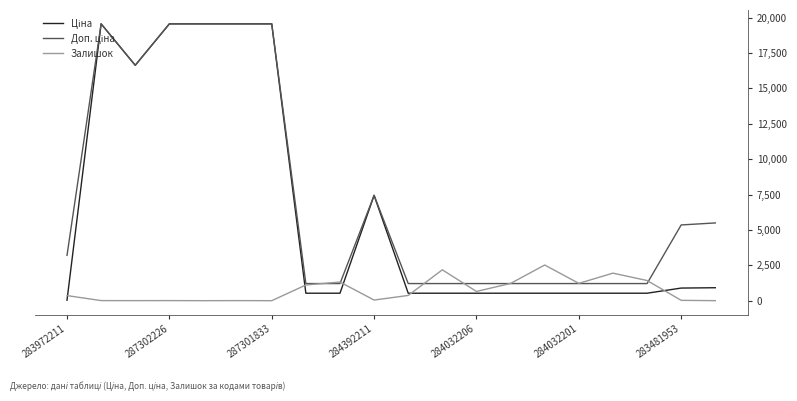

Does the chart display data point markers on the line(s)?

No